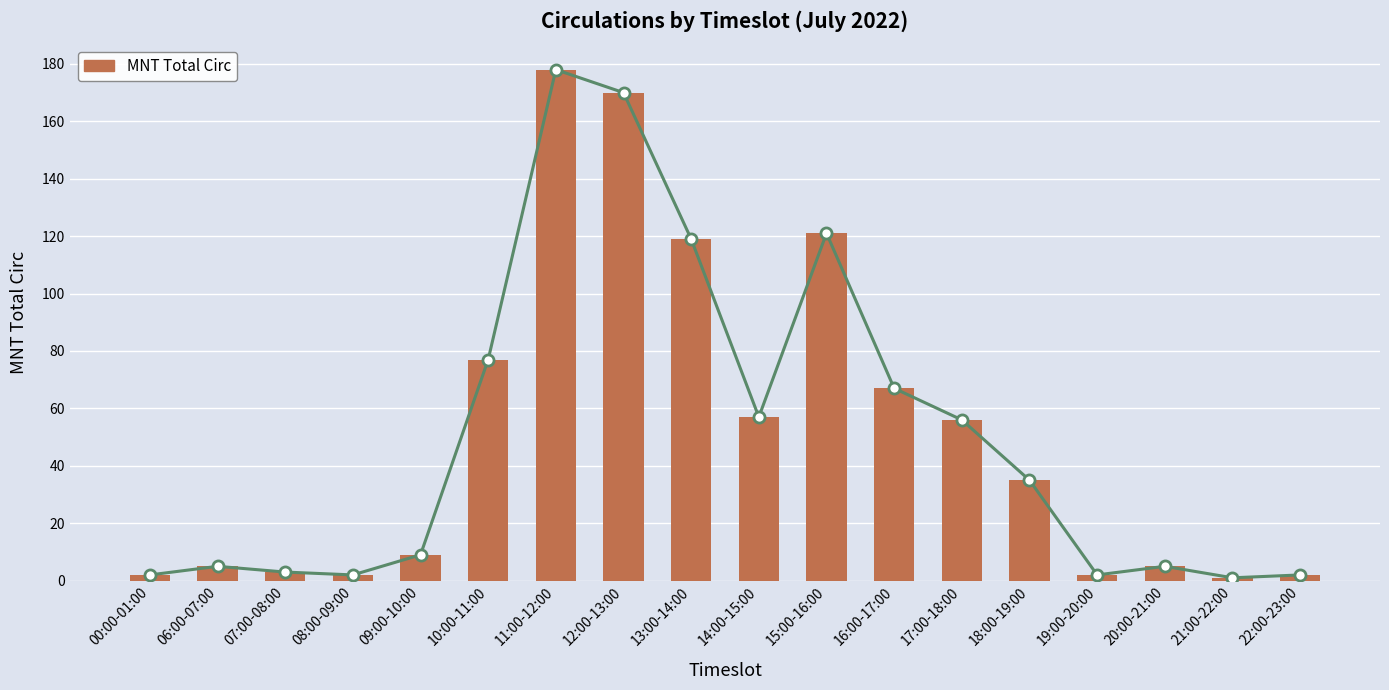

The chart shows a value of 14 at 09:00-10:00. True or false?

False